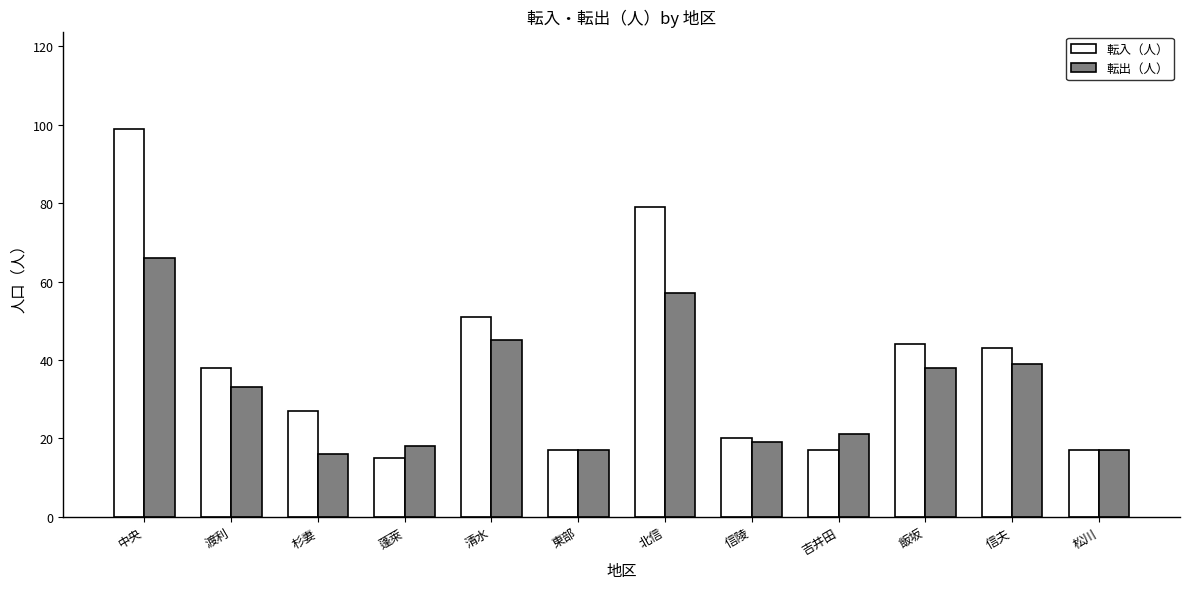

What is the minimum value for 転出（人）?

16